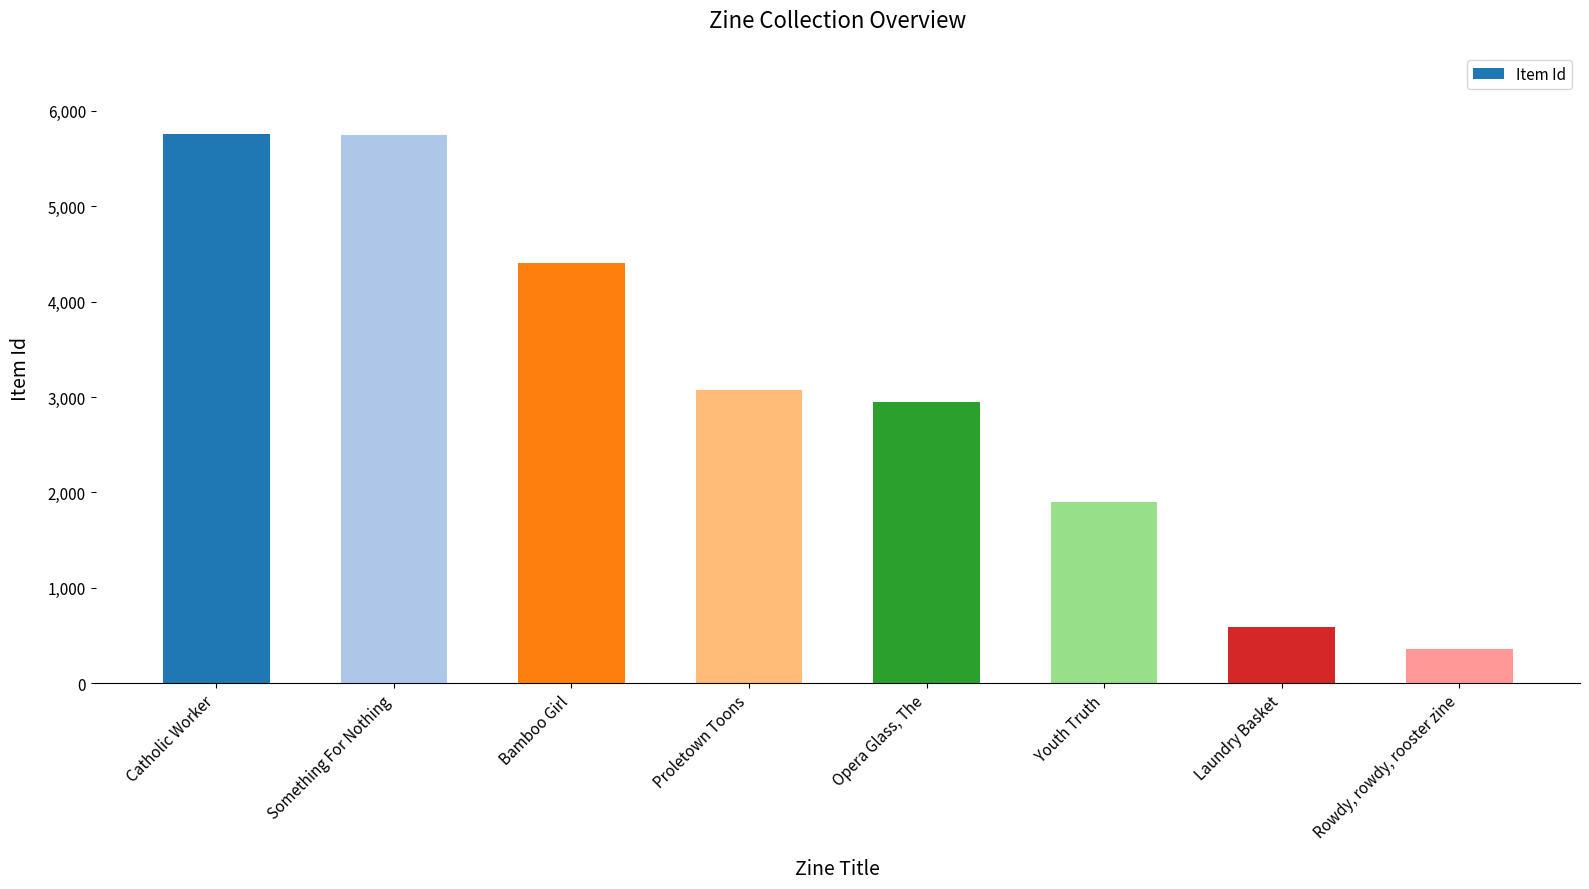

Are the bars horizontal?

No